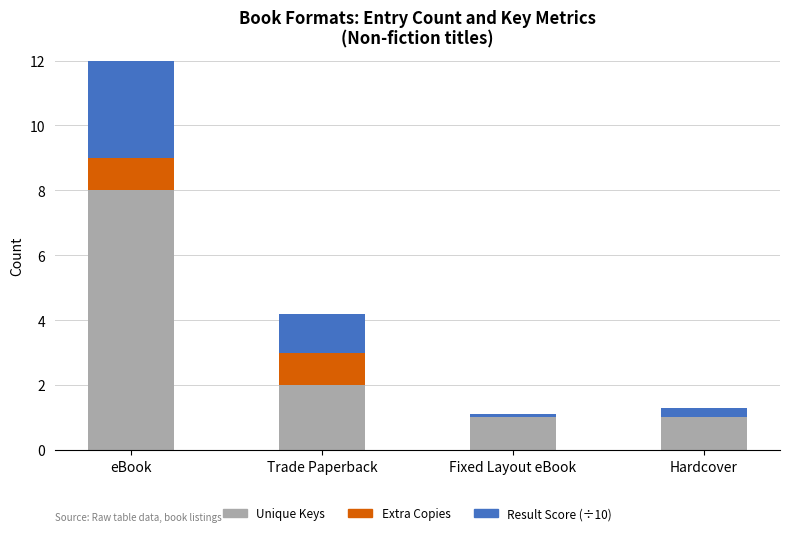

What is the greatest value displayed?

8.0